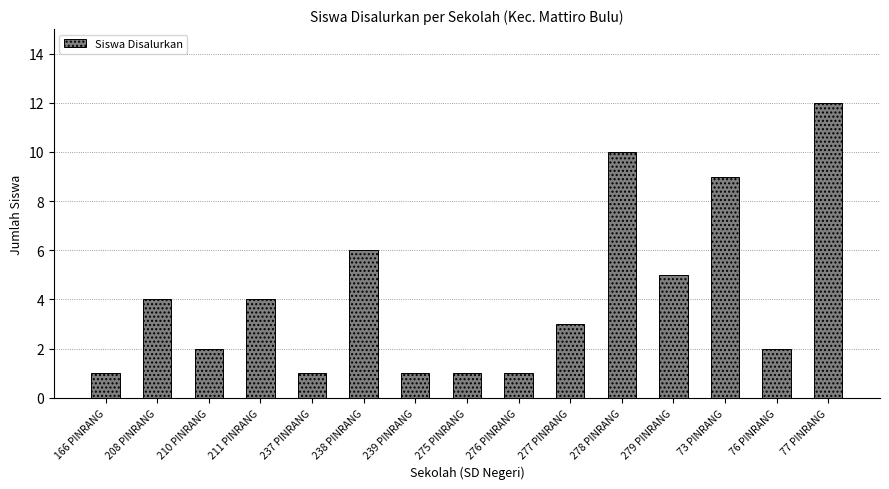

The chart shows a value of 1 at 275 PINRANG. True or false?

True